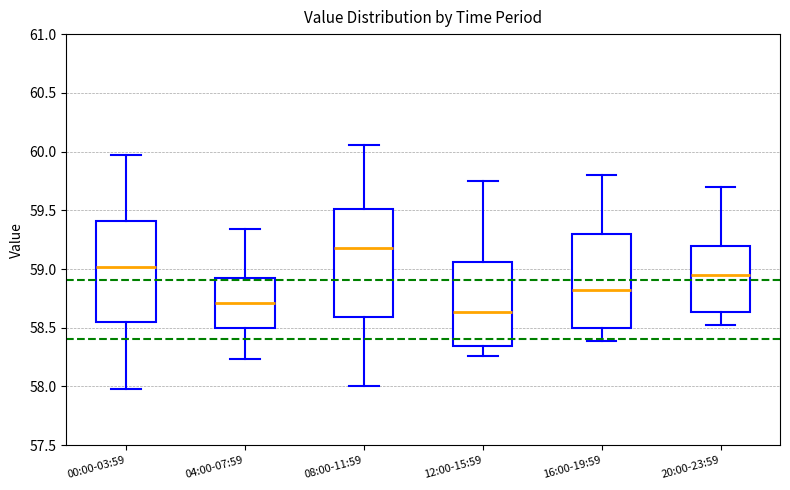

Reading left to right, read every box against the y-axis: the position of its median line, the range the box covers, and the ends of its whiskers. The values are not printed on the chart, so give them approximately, as read against the axis.

00:00-03:59: median 59.00, box 58.55 to 59.40, whiskers 58.00 to 59.95
04:00-07:59: median 58.70, box 58.50 to 58.95, whiskers 58.25 to 59.35
08:00-11:59: median 59.20, box 58.60 to 59.50, whiskers 58.00 to 60.05
12:00-15:59: median 58.65, box 58.35 to 59.05, whiskers 58.25 to 59.75
16:00-19:59: median 58.80, box 58.50 to 59.30, whiskers 58.40 to 59.80
20:00-23:59: median 58.95, box 58.65 to 59.20, whiskers 58.50 to 59.70